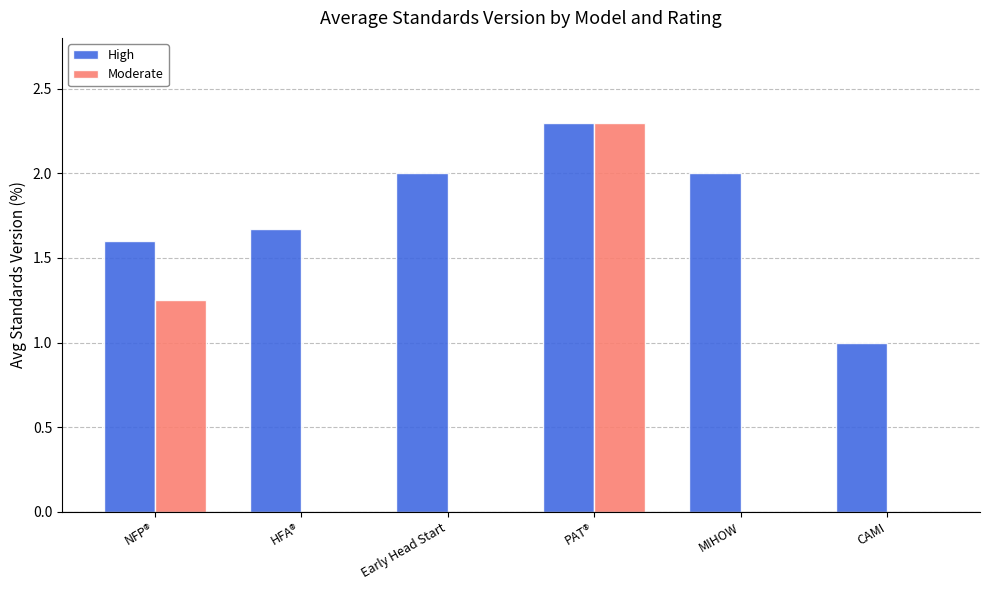

How many groups of bars are there?

6